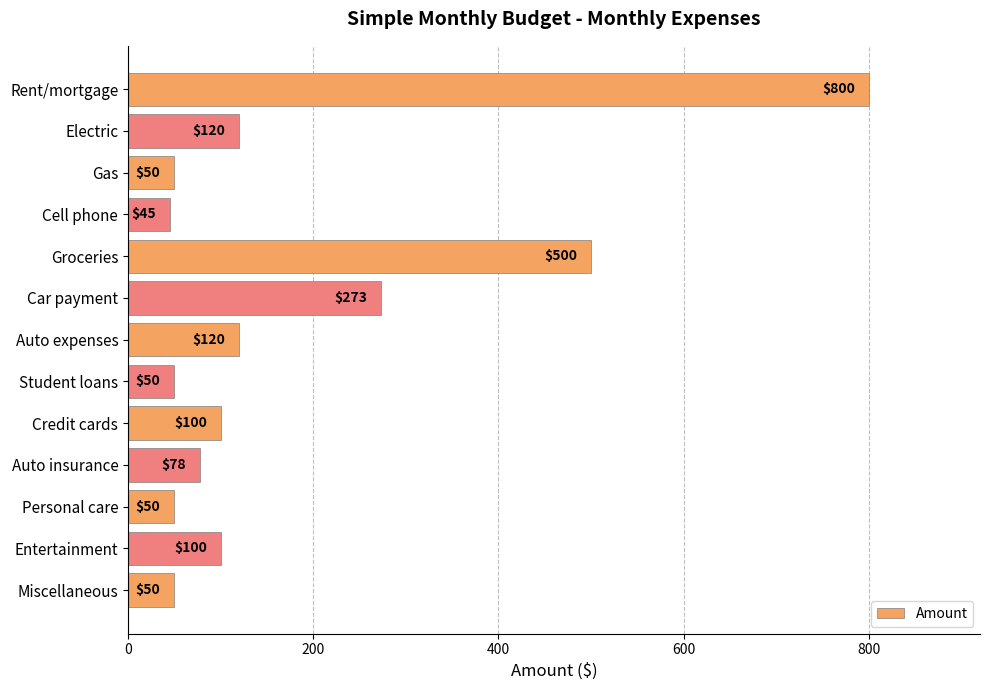

Where is the data nearest to the value 422?

Groceries